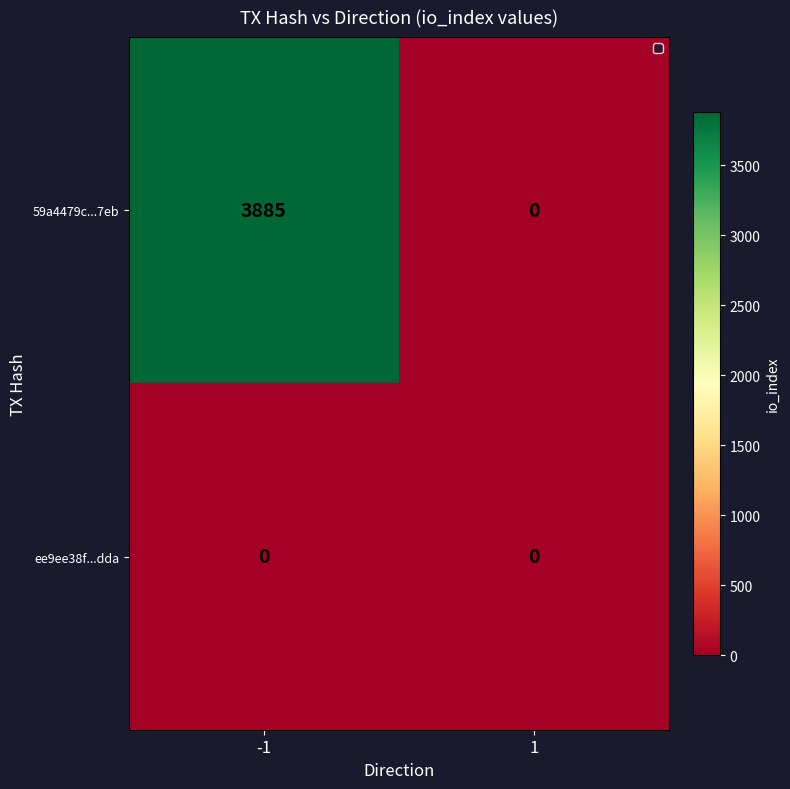

List the series in order of their overall mean, highest first.

59a4479c...7eb, ee9ee38f...dda